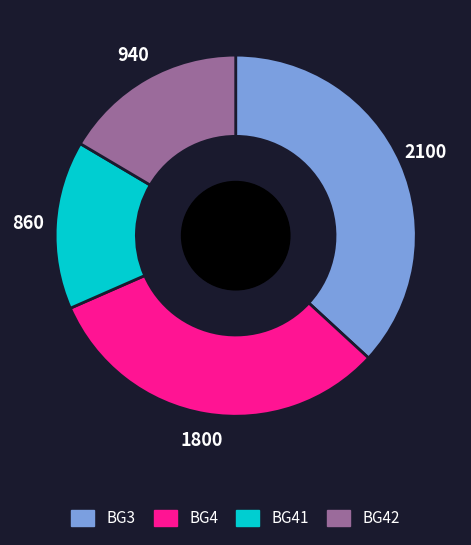

Does BG4 account for over 50% of the chart?

No